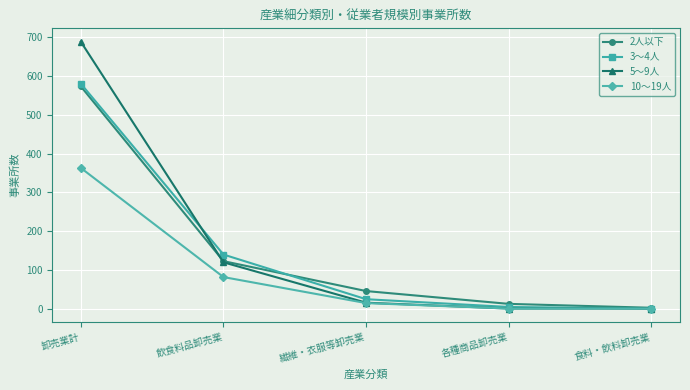

The 10～19人 series shows 526 at 卸売業計. True or false?

False